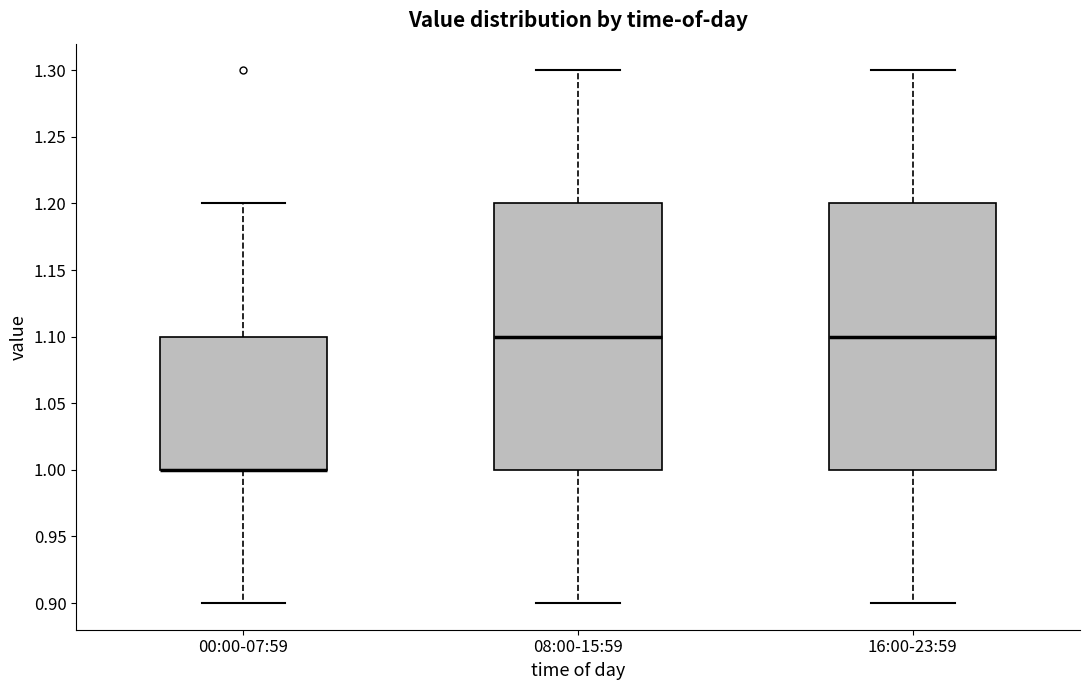

Reading left to right, read every box against the y-axis: the position of its median line, the range the box covers, and the ends of its whiskers. The values are not printed on the chart, so give them approximately, as read against the axis.

00:00-07:59: median 1.0 (drawn on the box's lower edge), box 1.0 to 1.1, whiskers 0.9 to 1.2
08:00-15:59: median 1.1, box 1.0 to 1.2, whiskers 0.9 to 1.3
16:00-23:59: median 1.1, box 1.0 to 1.2, whiskers 0.9 to 1.3